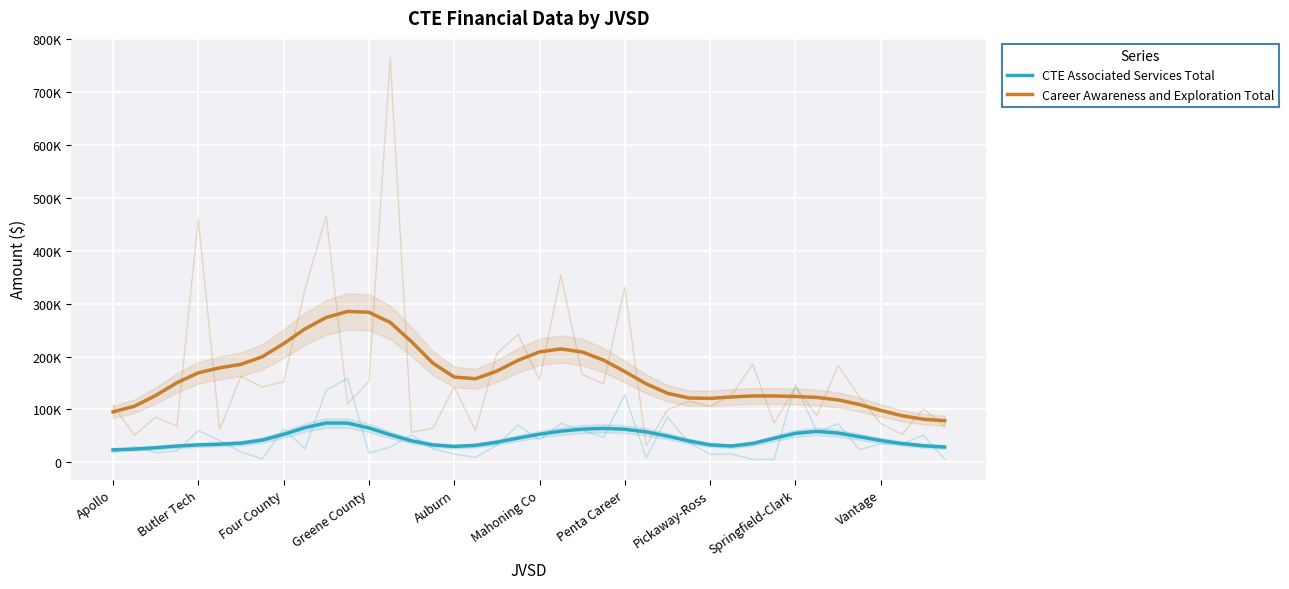

Rank the categories by CTE Associated Services Total value from lowest to highest.

Apollo, Butler Tech, Four County, 39, 16, Greene County, 29, 38, 17, 15, Auburn, 28, Mahoning Co, 37, 30, Penta Career, 18, 27, 14, 36, Pickaway-Ross, 31, 19, 35, 26, 13, Springfield-Clark, 20, 32, 34, 25, 33, 21, 24, 22, 23, 12, Vantage, 11, 10